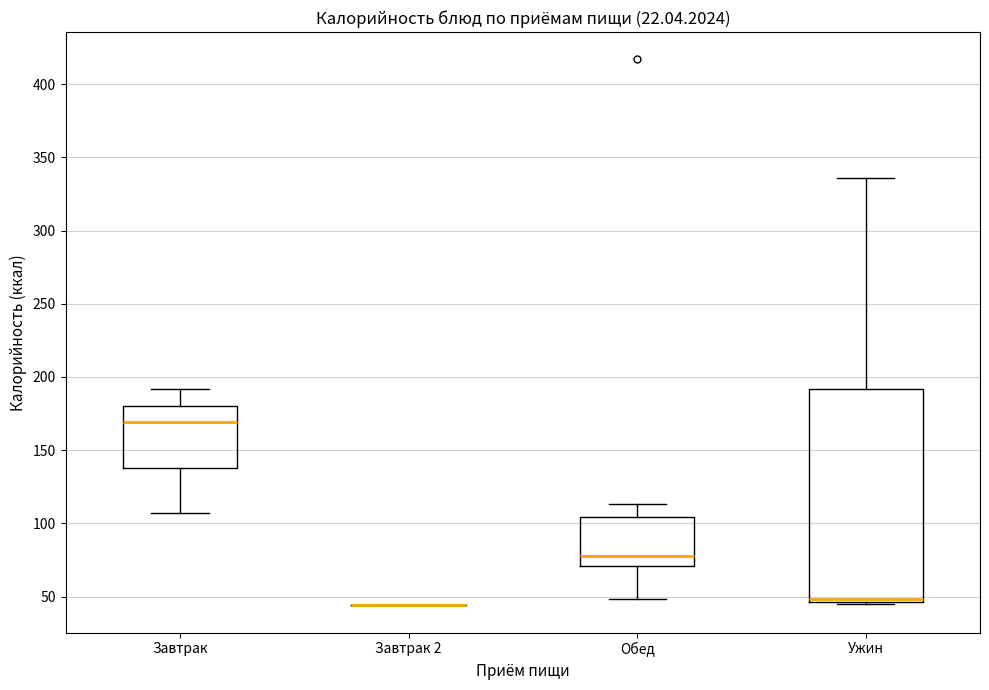

Reading left to right, read every box against the y-axis: the position of its median line, the range the box covers, and the ends of its whiskers. The values are not printed on the chart, so give them approximately, as read against the axis.

Завтрак: median 170, box 140 to 180, whiskers 105 to 190
Завтрак 2: box collapsed to a line at 45, whiskers 45 to 45
Обед: median 80, box 70 to 105, whiskers 50 to 115
Ужин: median 50 (drawn on the box's lower edge), box 45 to 190, whiskers 45 to 335